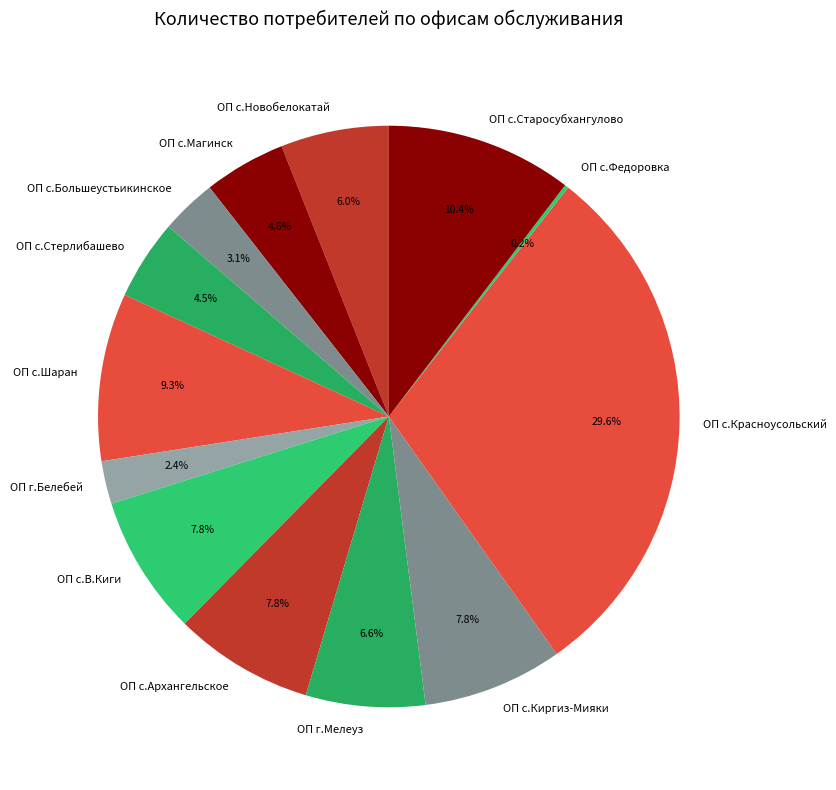

Which category has the biggest portion of the pie?

ОП с.Красноусольский